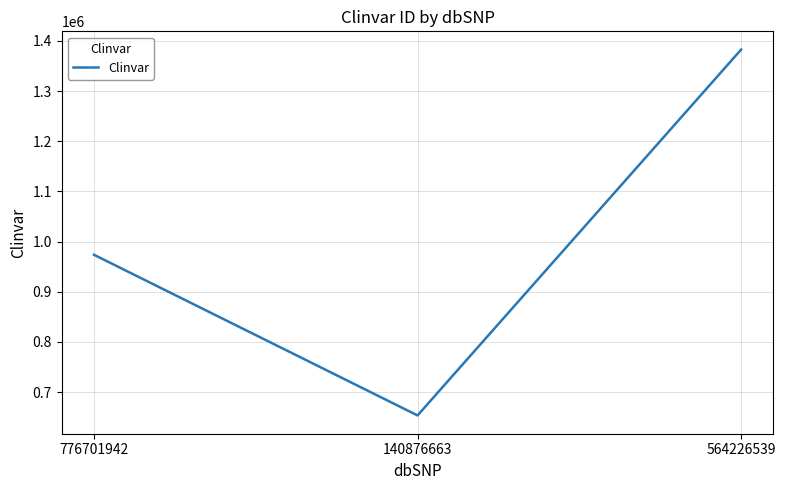

How many series are shown in this chart?

1